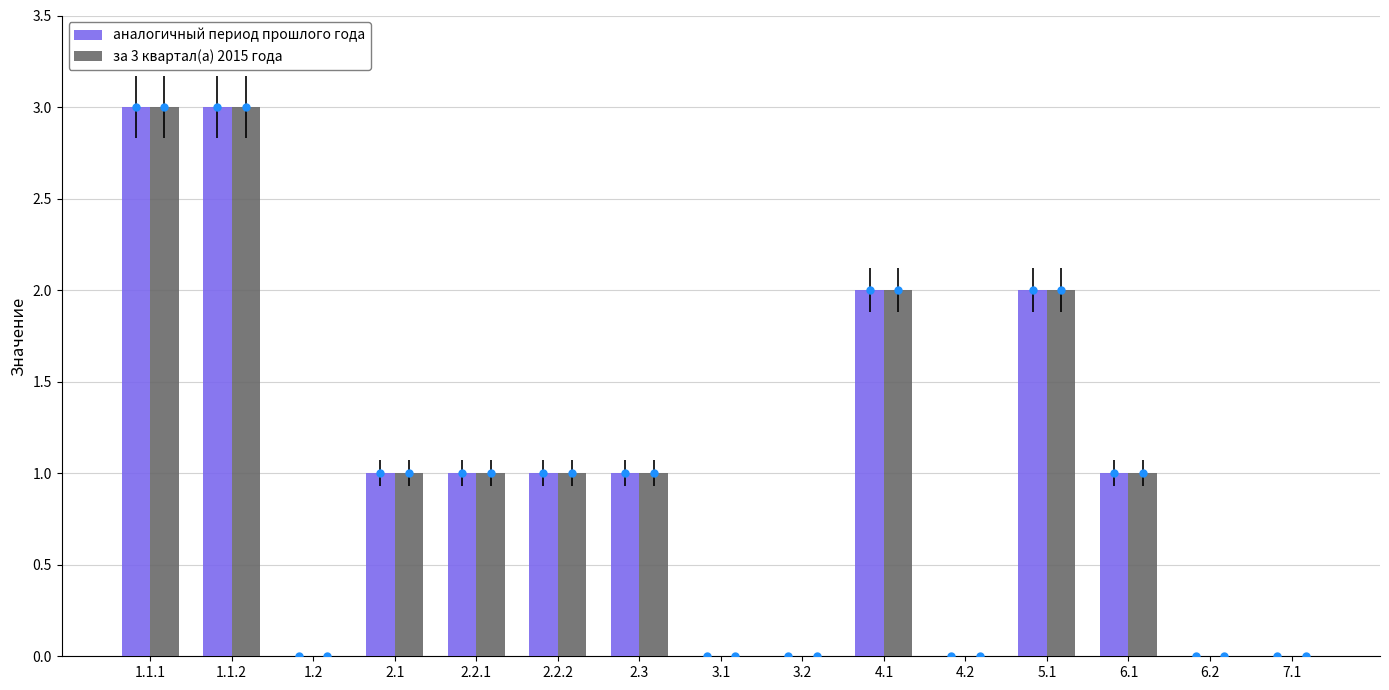

What is the label of the 14th bar from the left?

6.2